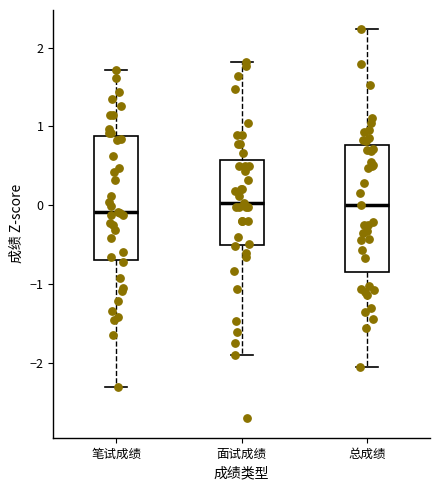

Reading left to right, read every box against the y-axis: the position of its median line, the range the box covers, and the ends of its whiskers. The values are not printed on the chart, so give them approximately, as read against the axis.

笔试成绩: median -0.1, box -0.7 to 0.9, whiskers -2.3 to 1.7
面试成绩: median 0.0, box -0.5 to 0.6, whiskers -1.9 to 1.8
总成绩: median 0.0, box -0.9 to 0.8, whiskers -2.1 to 2.2